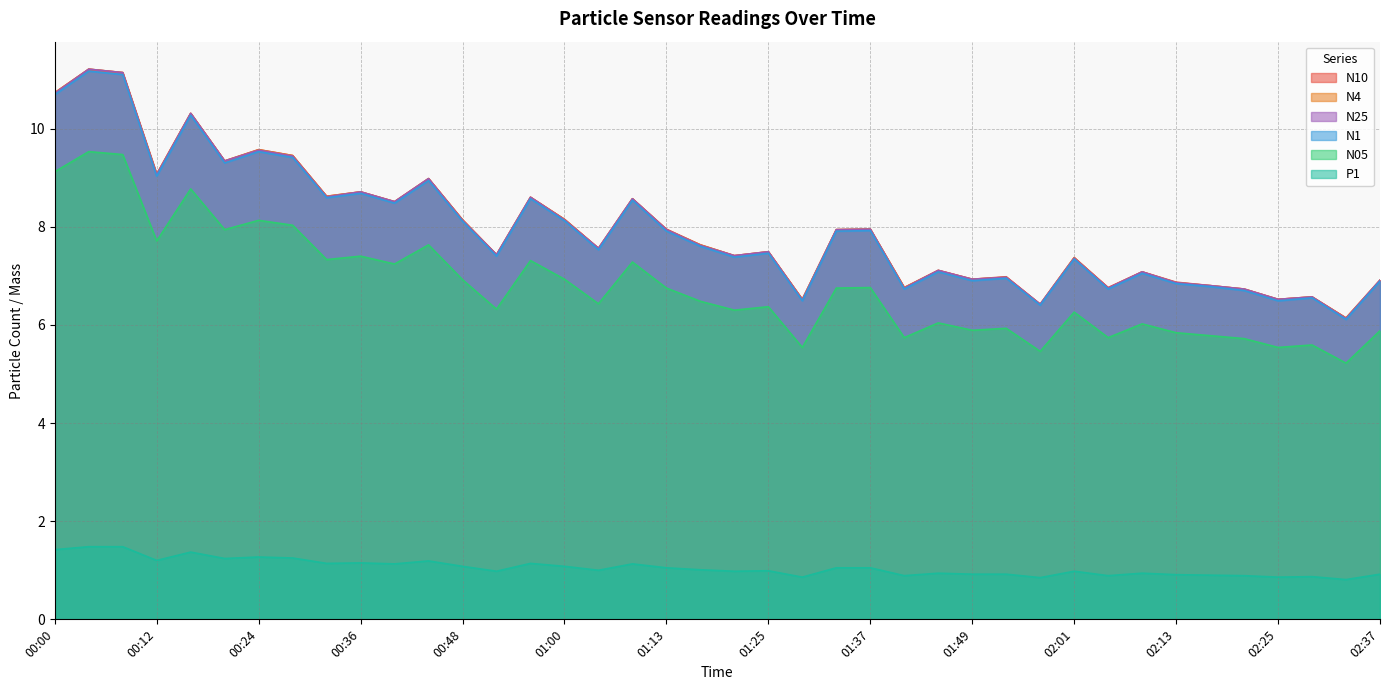

At which category is the sum across all series the highest?

00:04